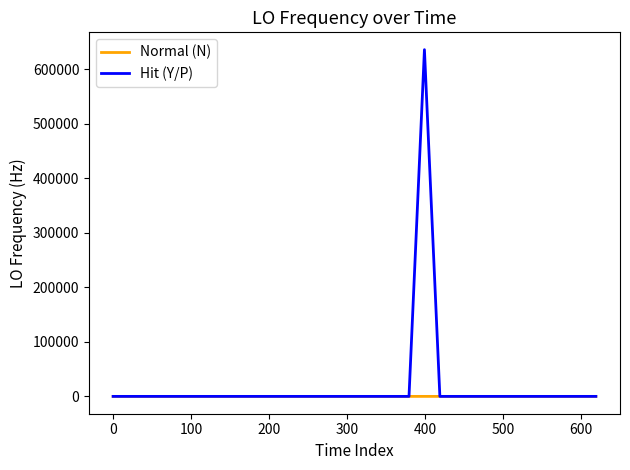

Which series has the largest range (max minus min)?

Hit (Y/P)